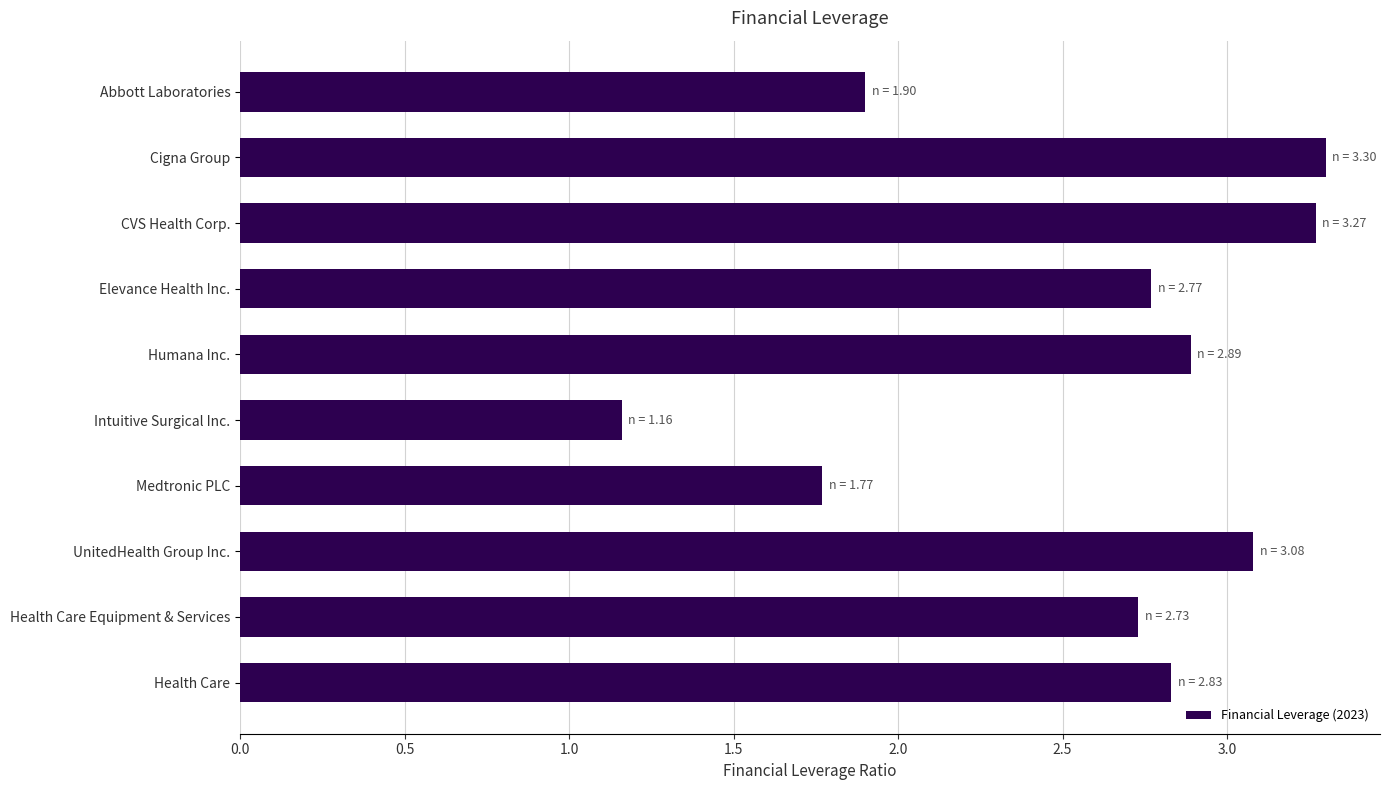

List the labels in order of value, largest first.

Cigna Group, CVS Health Corp., UnitedHealth Group Inc., Humana Inc., Health Care, Elevance Health Inc., Health Care Equipment & Services, Abbott Laboratories, Medtronic PLC, Intuitive Surgical Inc.